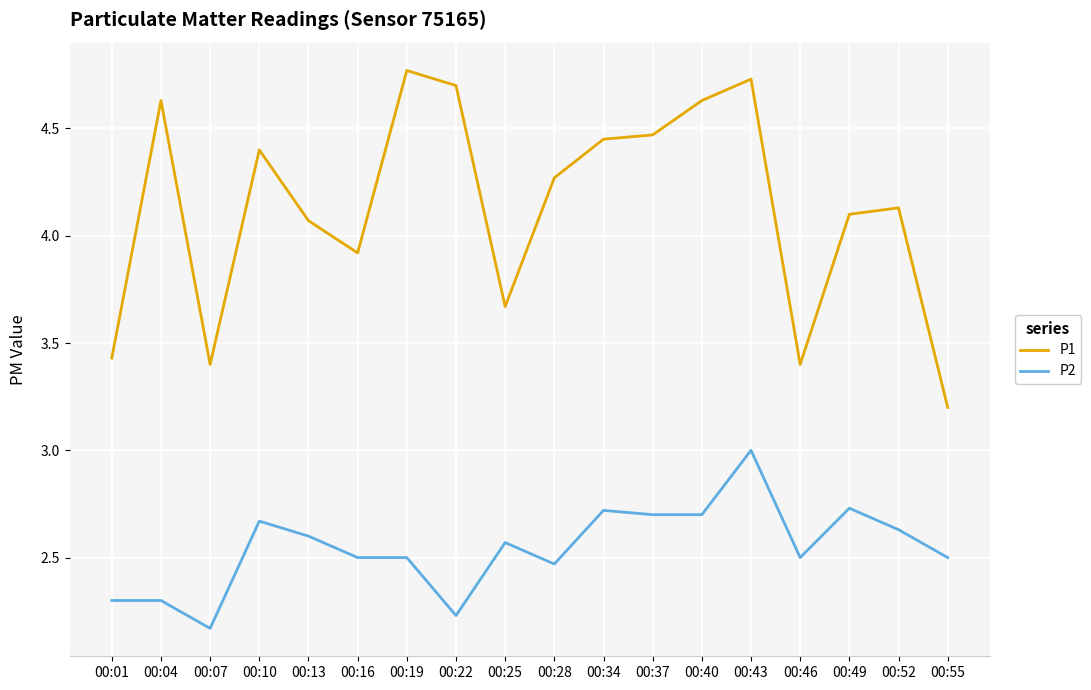

Which label corresponds to the smallest value in the chart?

00:07